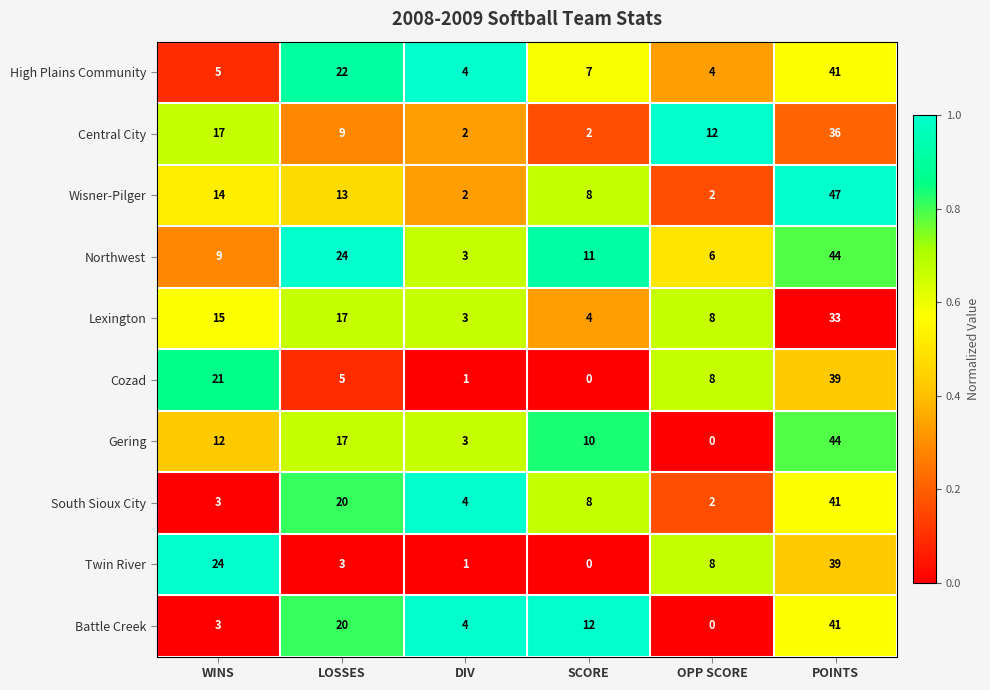

What is the difference between the maximum and minimum values in the Gering series?

44